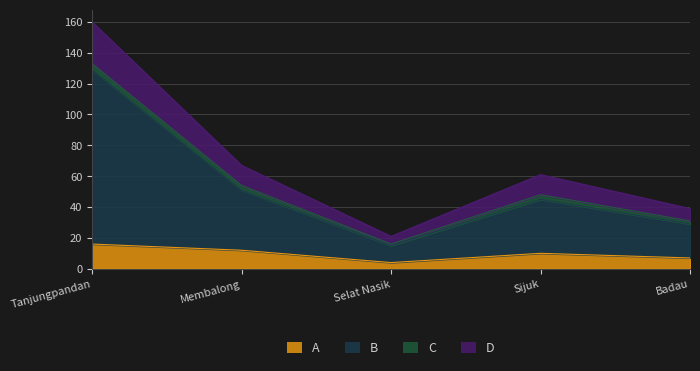

What is the spread (max minus min) of values at Selat Nasik?

17